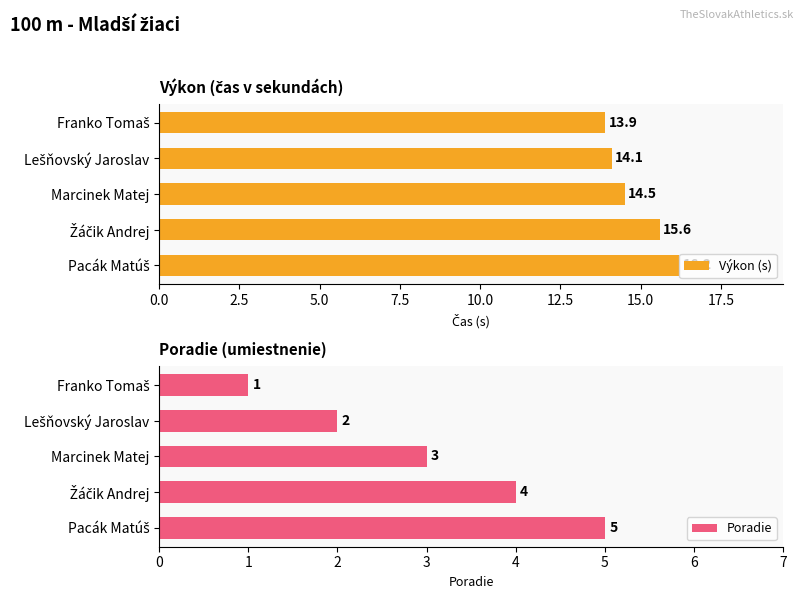

What is the sum of all Výkon (s) values?

74.3